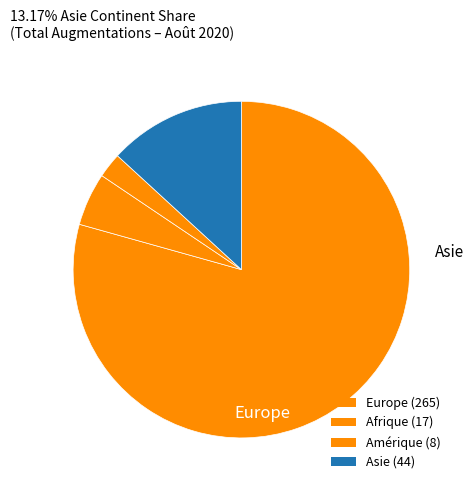

Count the number of slices in the pie.

4